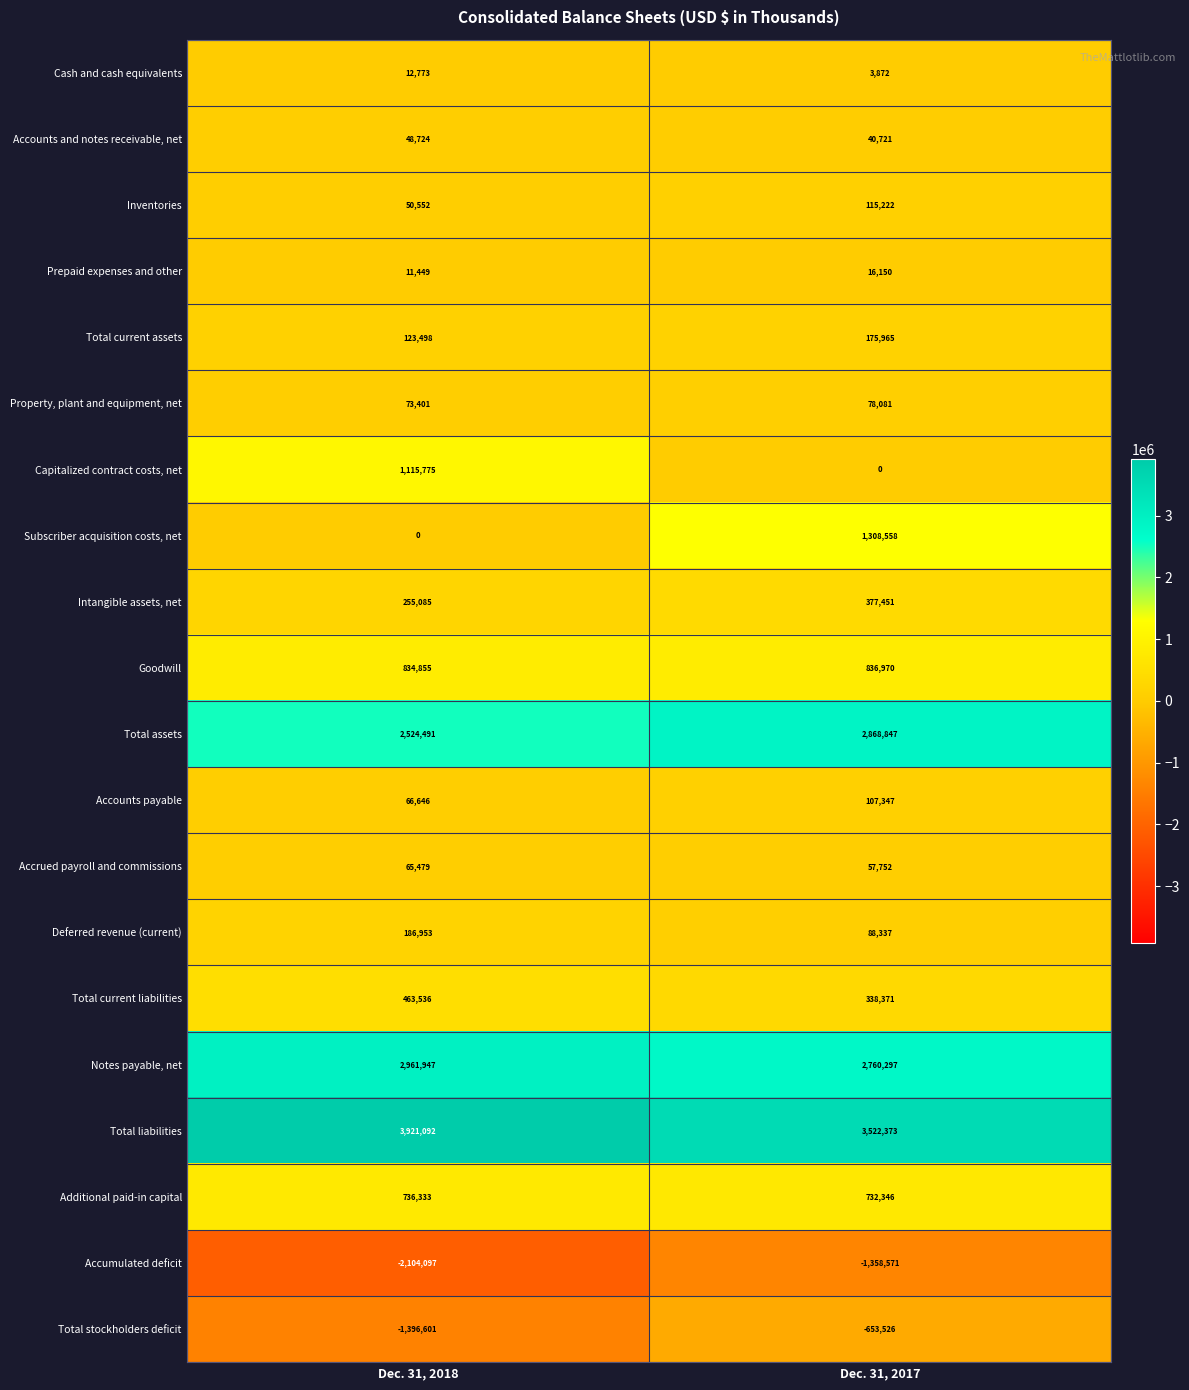

What is the maximum value for Total current liabilities?

463536